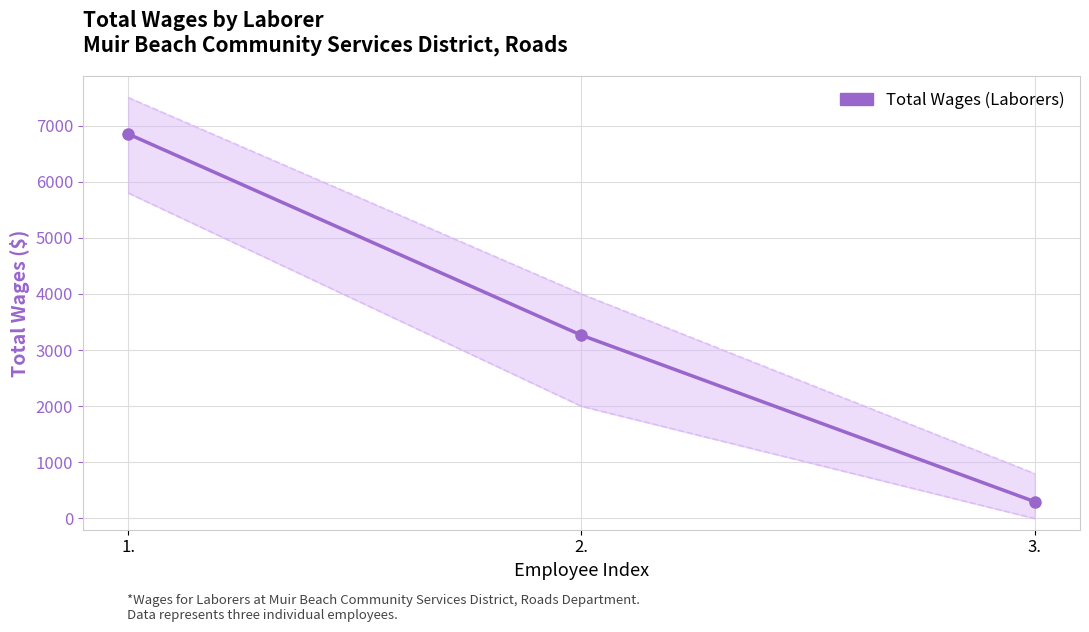

True or false: the data shows 3265 at 2..

True